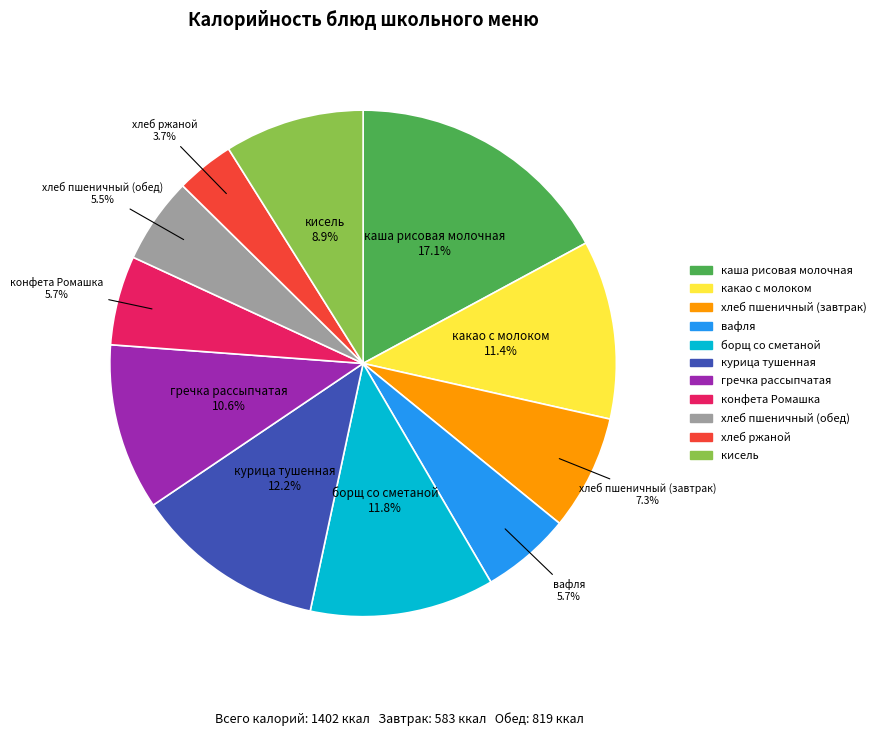

Combined, what portion of the pie is вафля and борщ со сметаной?

17.5%